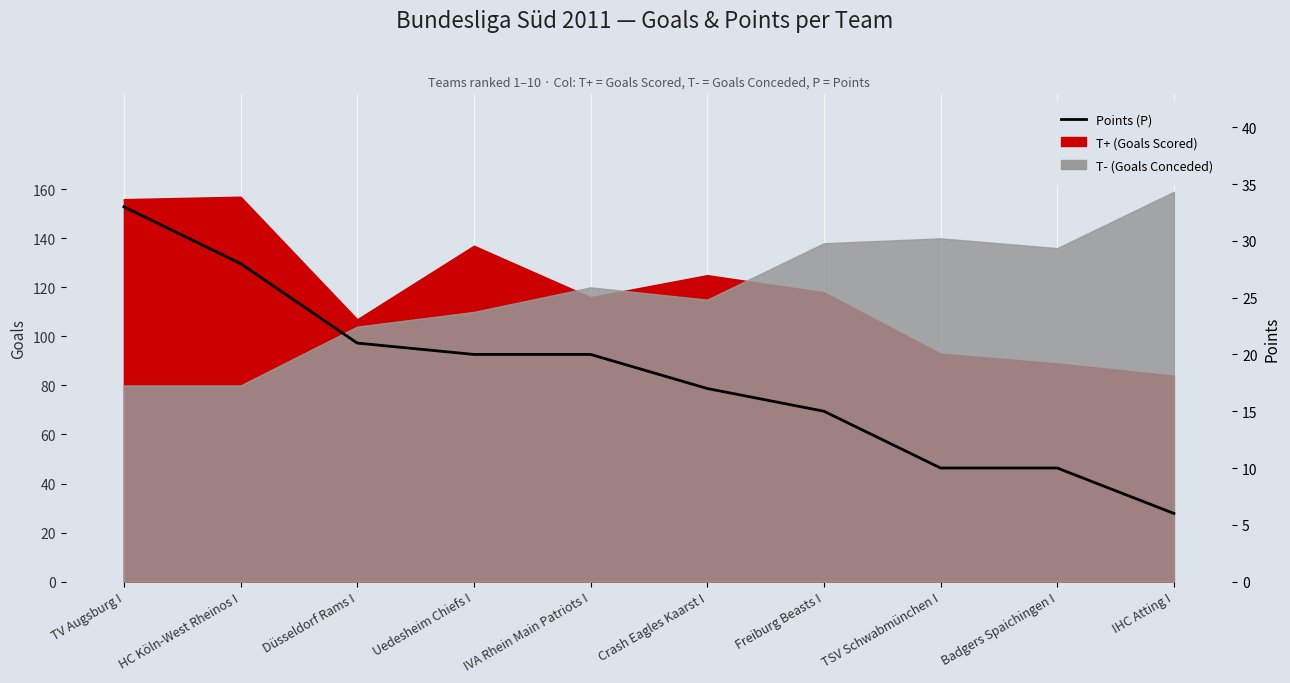

Rank the categories by value from highest to lowest.

TV Augsburg I, HC Köln-West Rheinos I, Düsseldorf Rams I, Uedesheim Chiefs I, IVA Rhein Main Patriots I, Crash Eagles Kaarst I, Freiburg Beasts I, TSV Schwabmünchen I, Badgers Spaichingen I, IHC Atting I